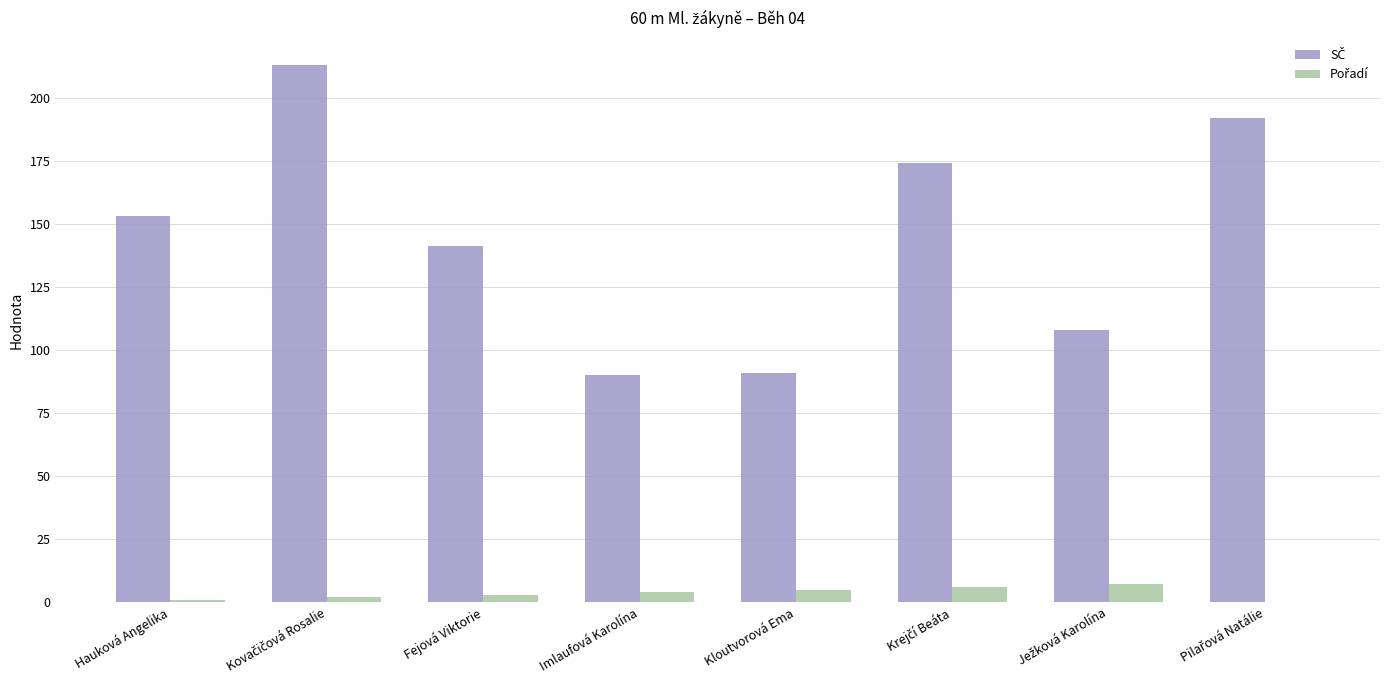

What is the greatest value displayed?

213